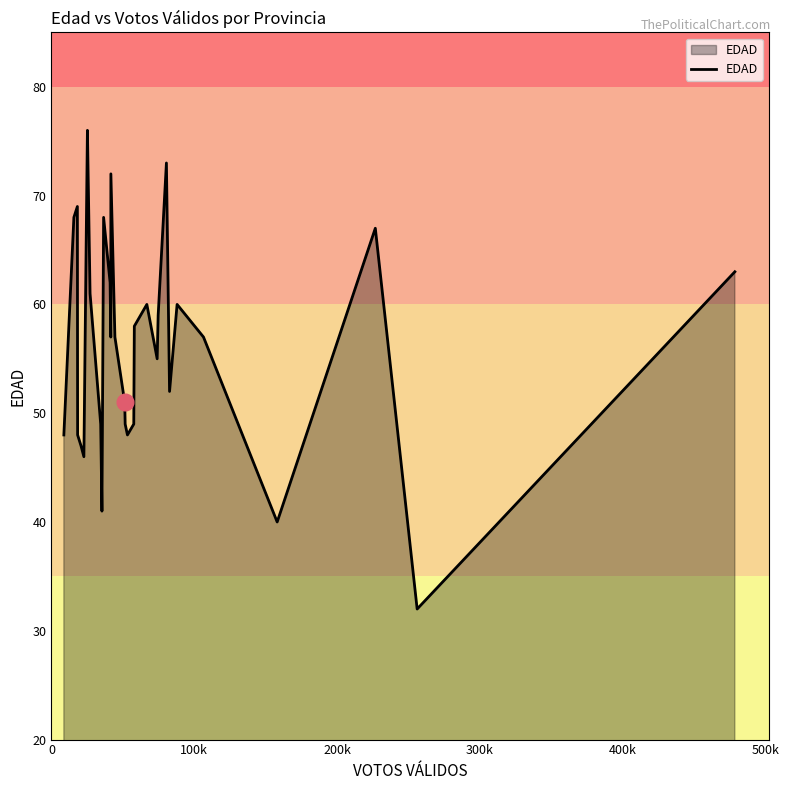

What is the minimum value shown in the chart?

32